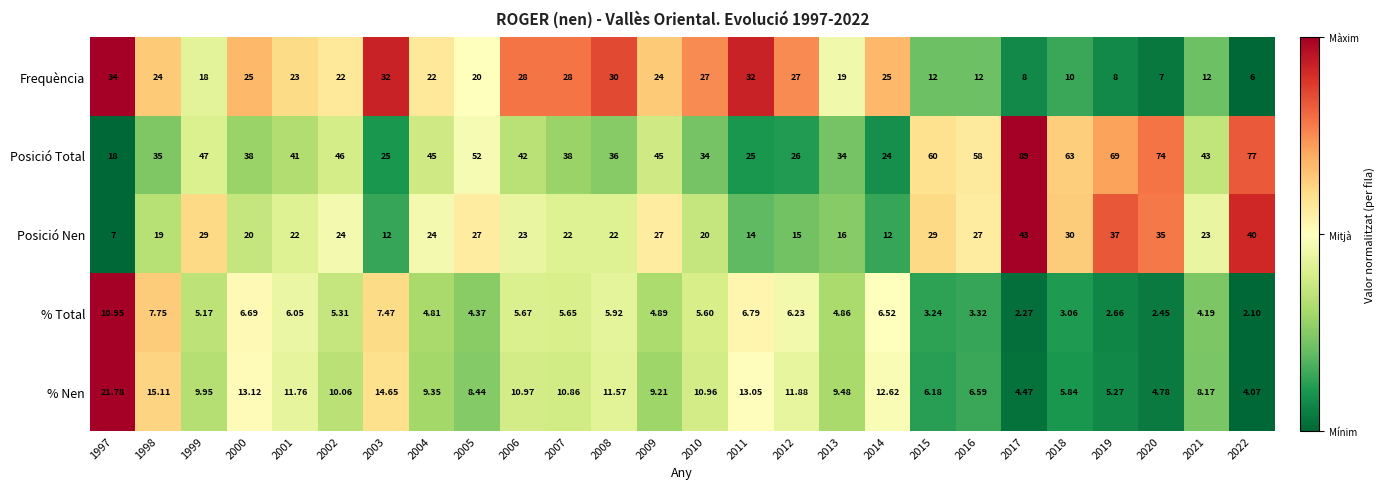

Which series has the widest spread of values?

Posició Total